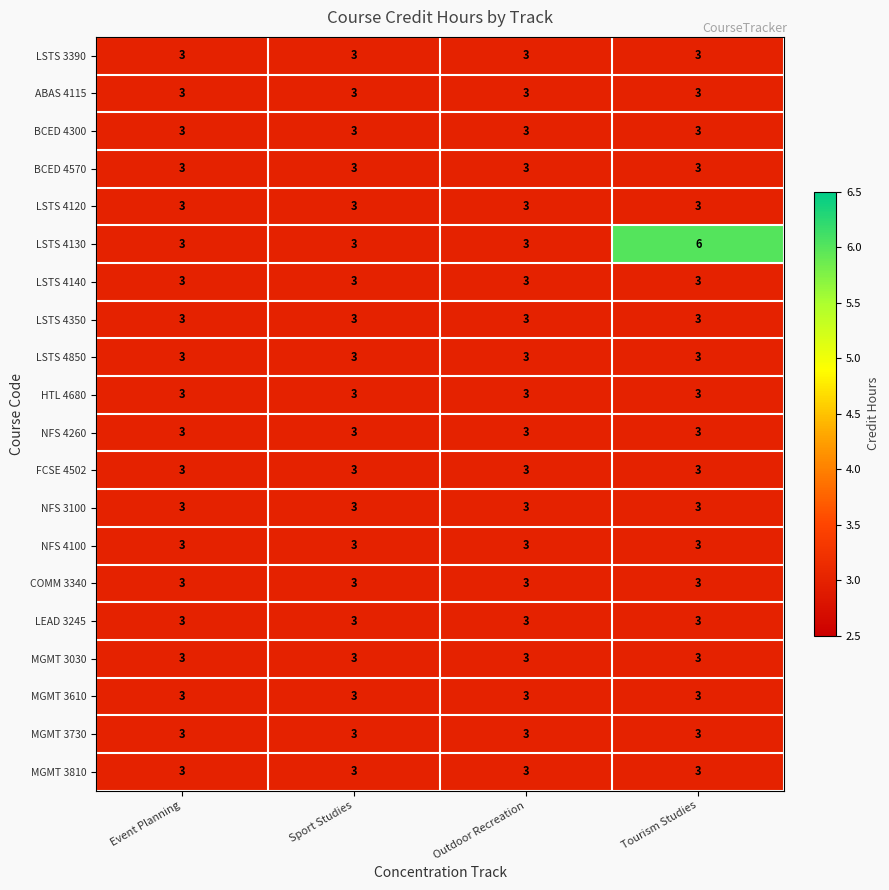

What is the total value across all series at Event Planning?

60